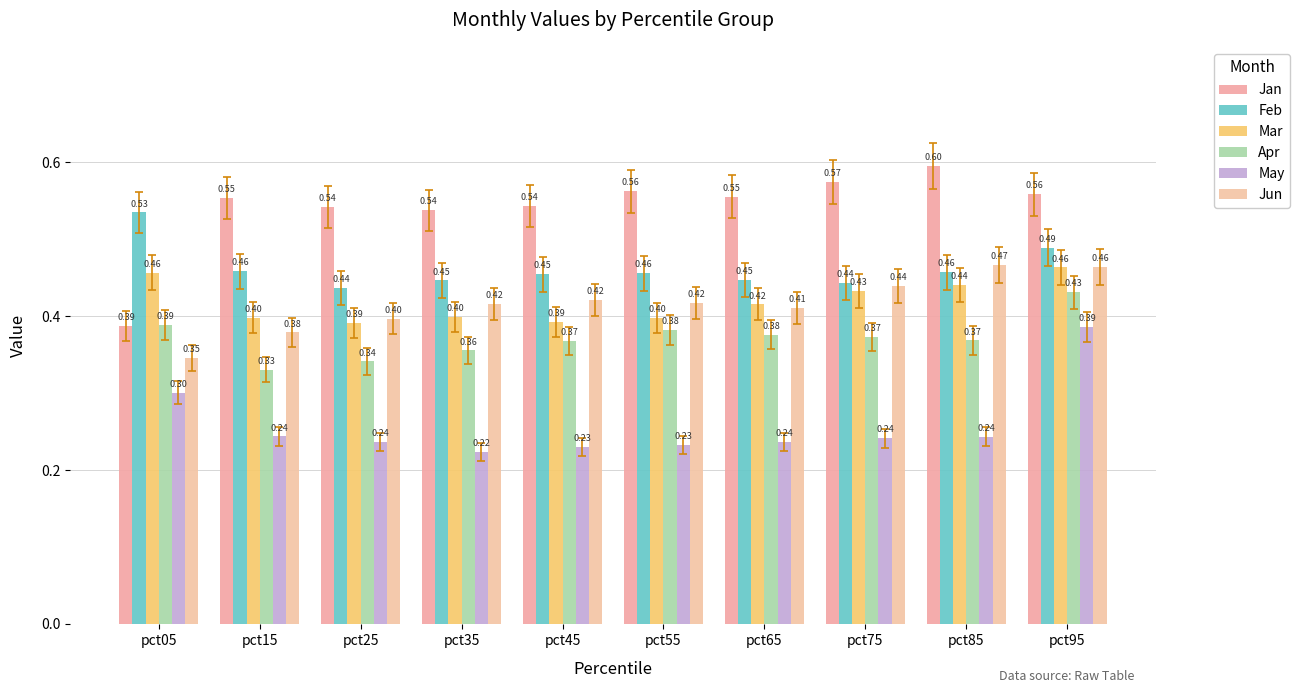

True or false: Jan has a value of 0.9 at pct55.

False